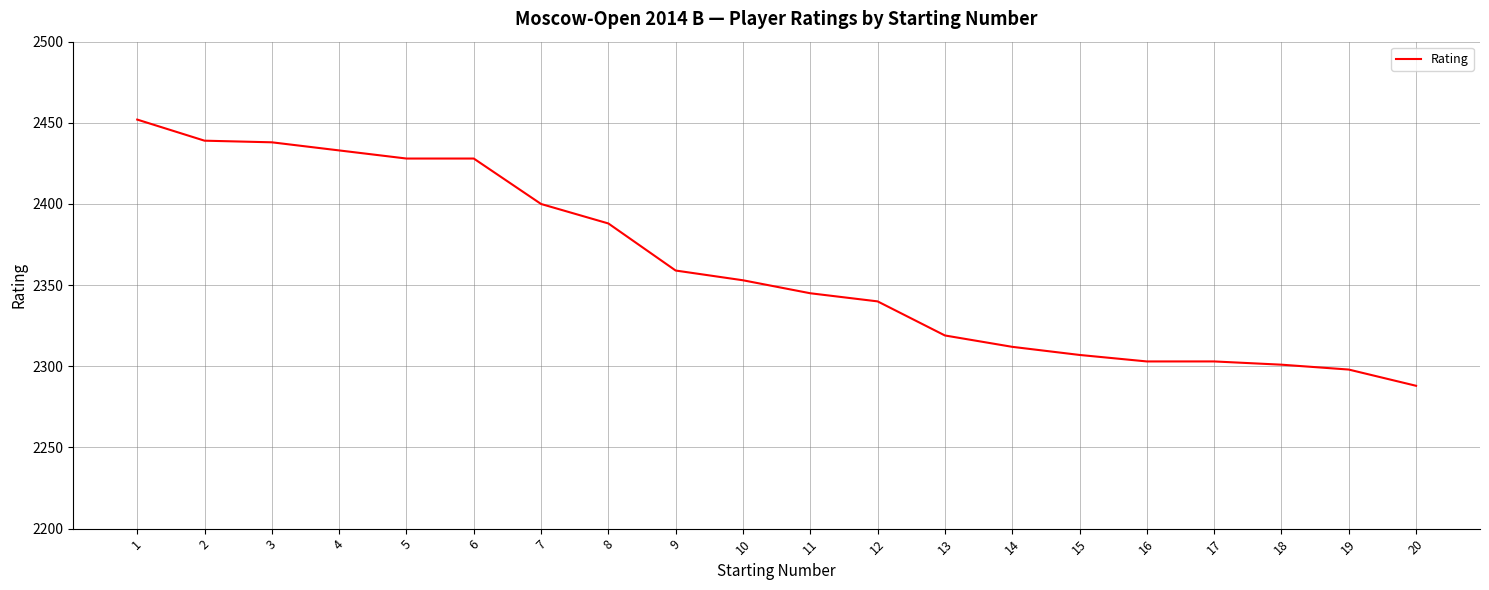

Where is the data nearest to the value 2370?

9